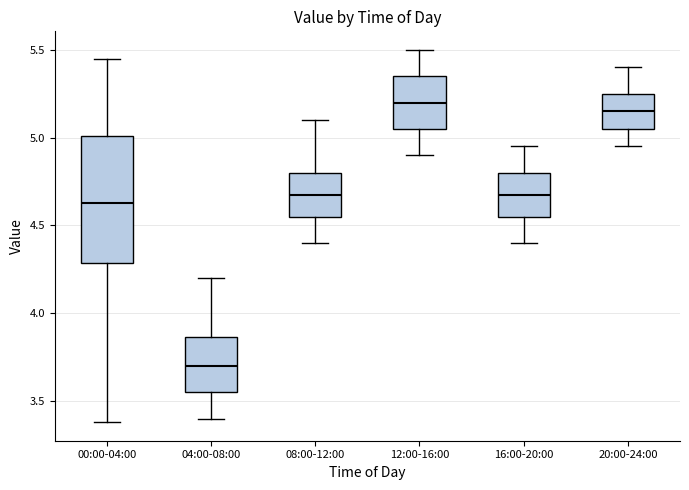

Reading left to right, read every box against the y-axis: the position of its median line, the range the box covers, and the ends of its whiskers. The values are not printed on the chart, so give them approximately, as read against the axis.

00:00-04:00: median 4.65, box 4.30 to 5.00, whiskers 3.40 to 5.45
04:00-08:00: median 3.70, box 3.55 to 3.85, whiskers 3.40 to 4.20
08:00-12:00: median 4.70, box 4.55 to 4.80, whiskers 4.40 to 5.10
12:00-16:00: median 5.20, box 5.05 to 5.35, whiskers 4.90 to 5.50
16:00-20:00: median 4.70, box 4.55 to 4.80, whiskers 4.40 to 4.95
20:00-24:00: median 5.15, box 5.05 to 5.25, whiskers 4.95 to 5.40